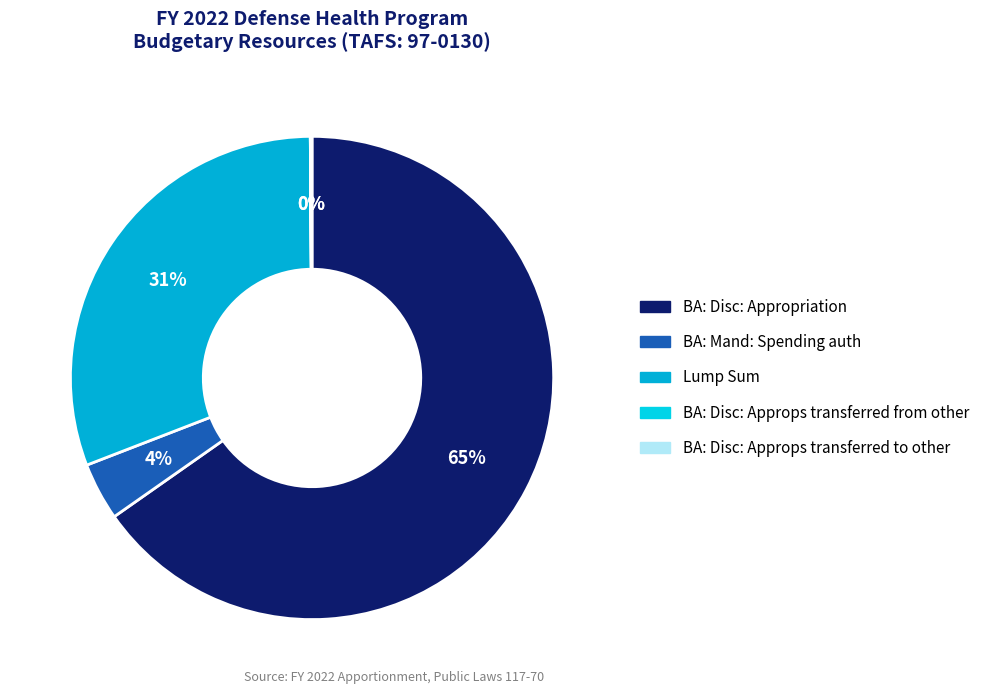

What is the change in value from BA: Disc: Approps transferred from other to BA: Disc: Approps transferred to other?

+51519100